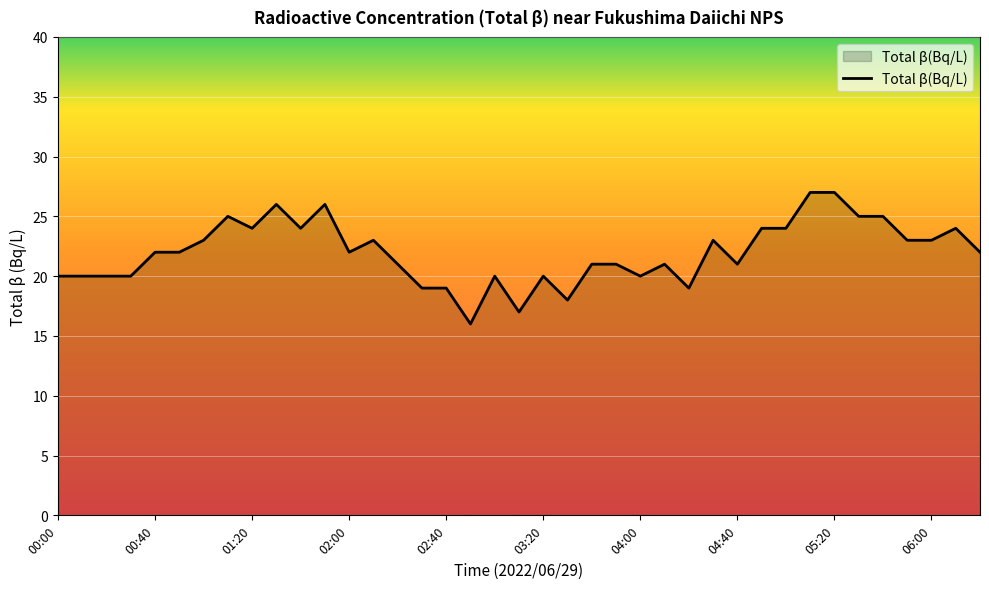

What is the difference between the maximum and minimum values?

11